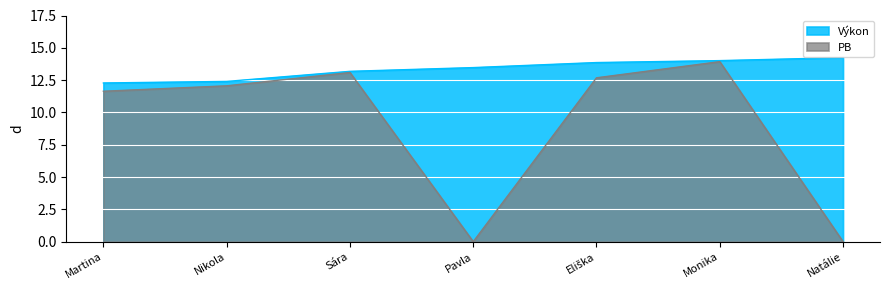

Which category has the highest value in the Výkon series?

Natálie